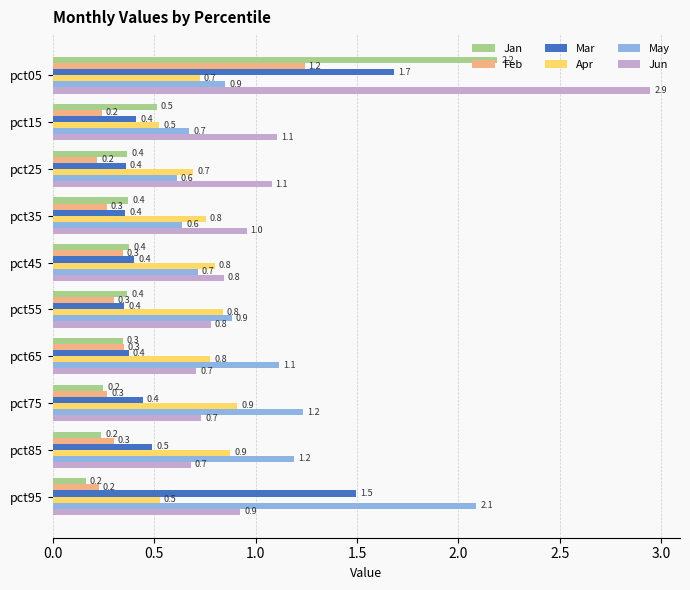

What is the difference between the maximum and minimum values in the Jan series?

2.0